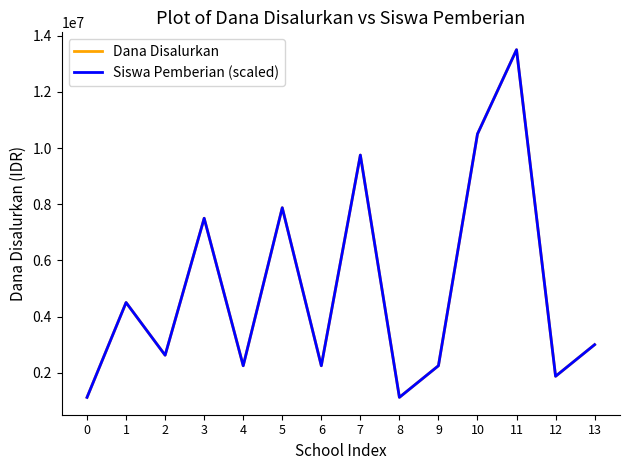

Does the chart display data point markers on the line(s)?

No